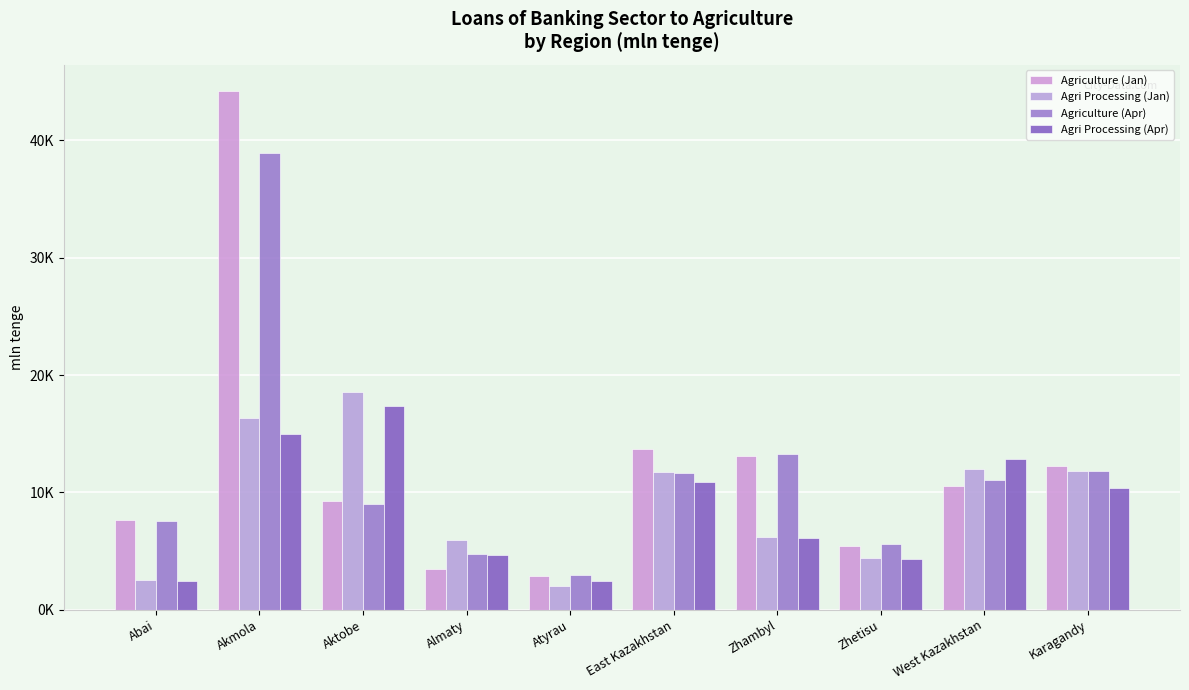

Read the Agri Processing (Apr) value at Zhetisu.

4327.8